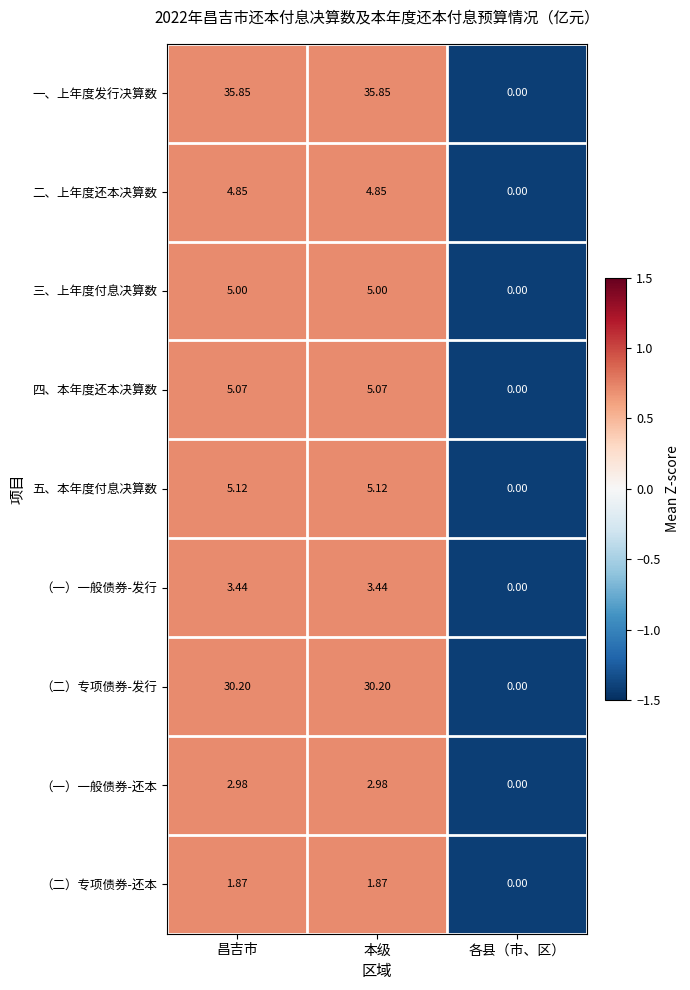

Where does the （一）一般债券-还本 series first go above 2?

昌吉市